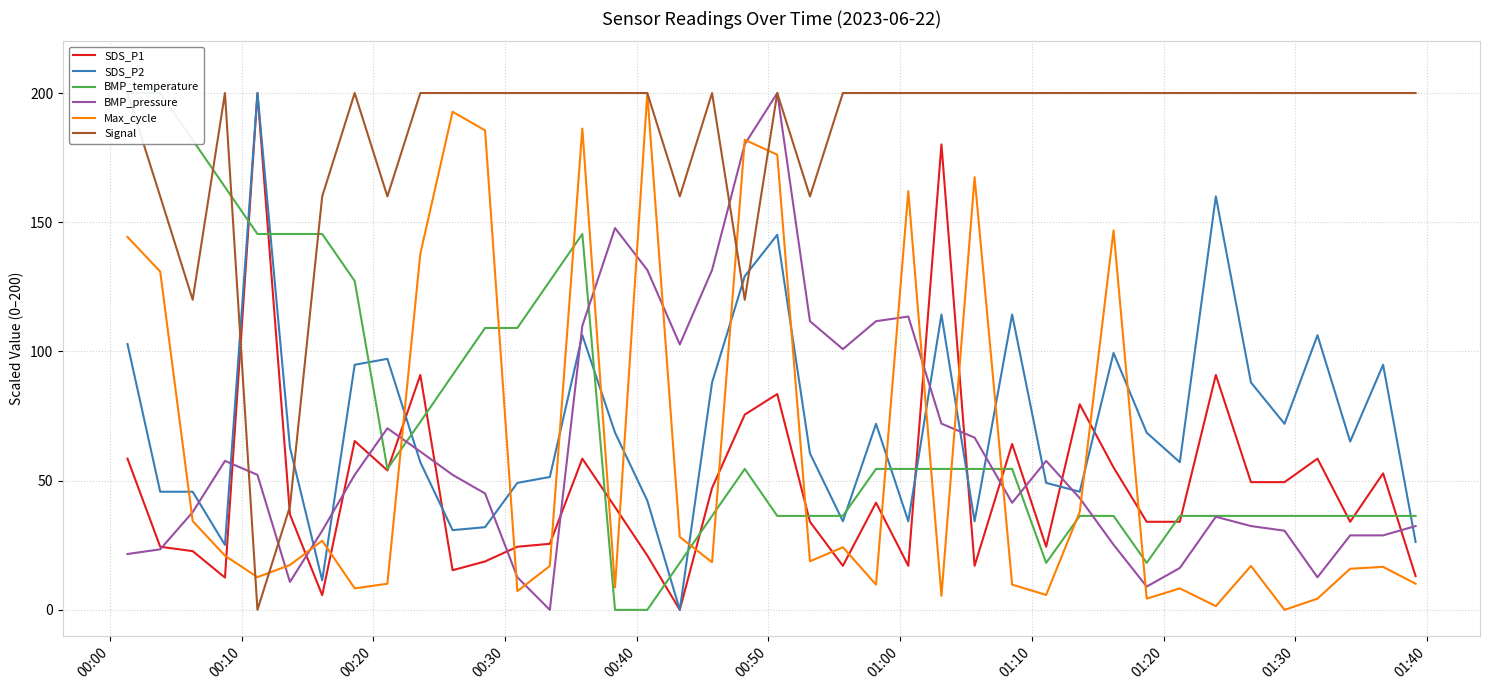

After their last crossing, which series has the higher values: BMP_pressure or SDS_P2?

BMP_pressure